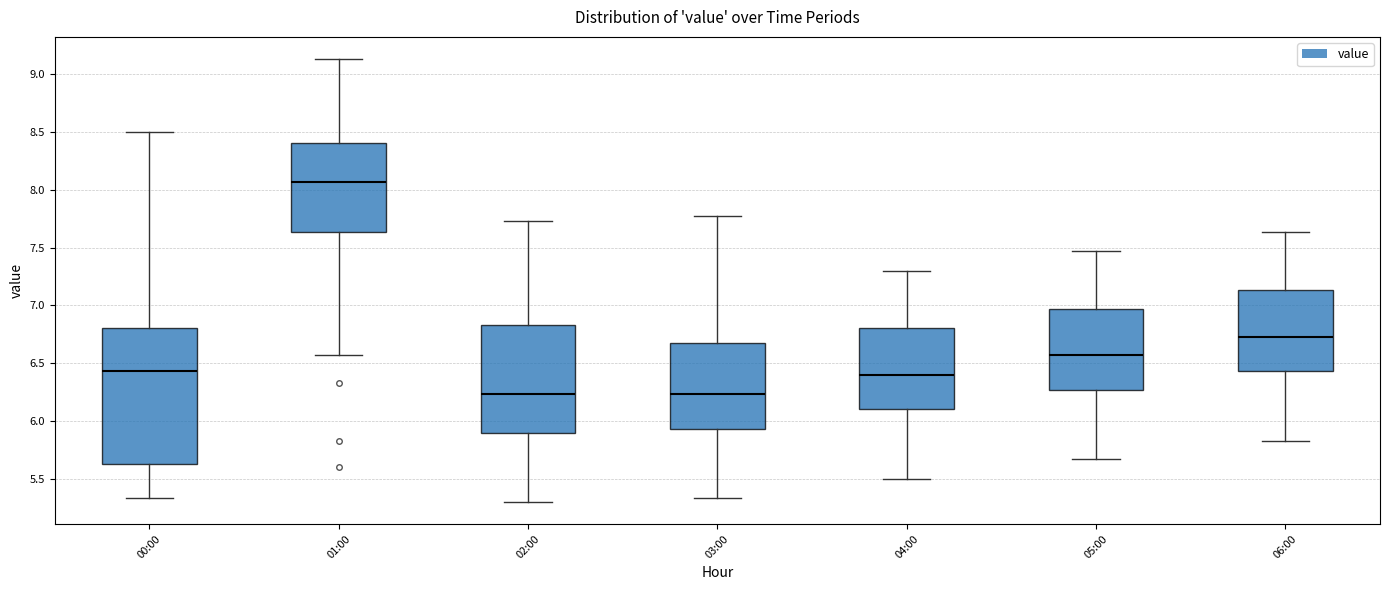

Comparing the boxes themselves (not the whiskers), which one is the tallest?

00:00